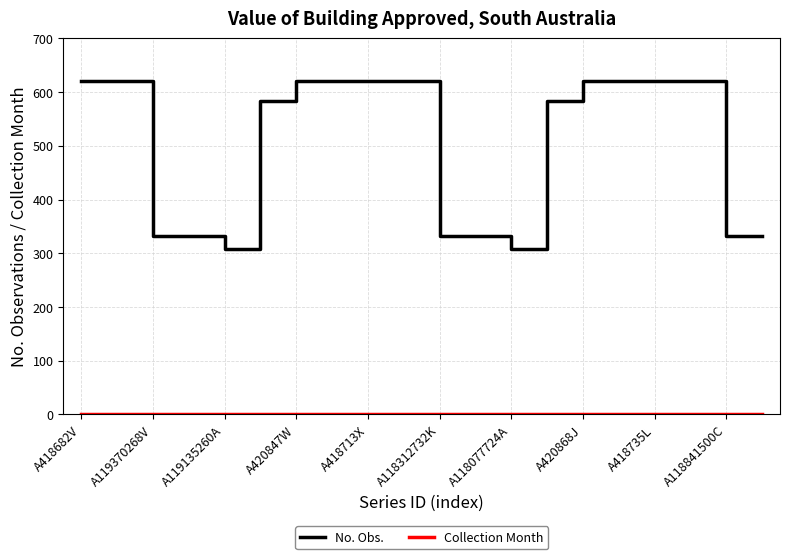

What is the difference between the maximum and minimum values in the No. Obs. series?

312